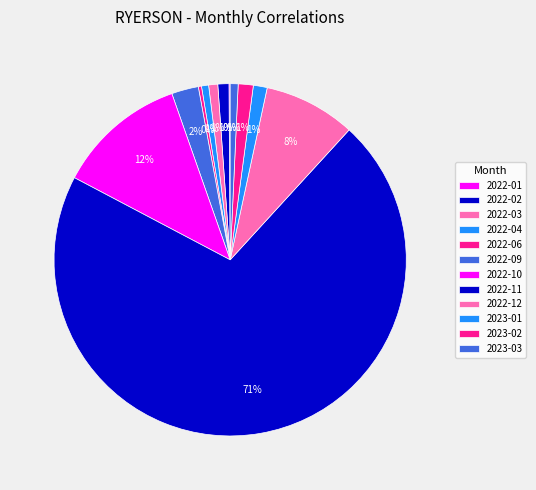

What is the majority slice?

2022-11